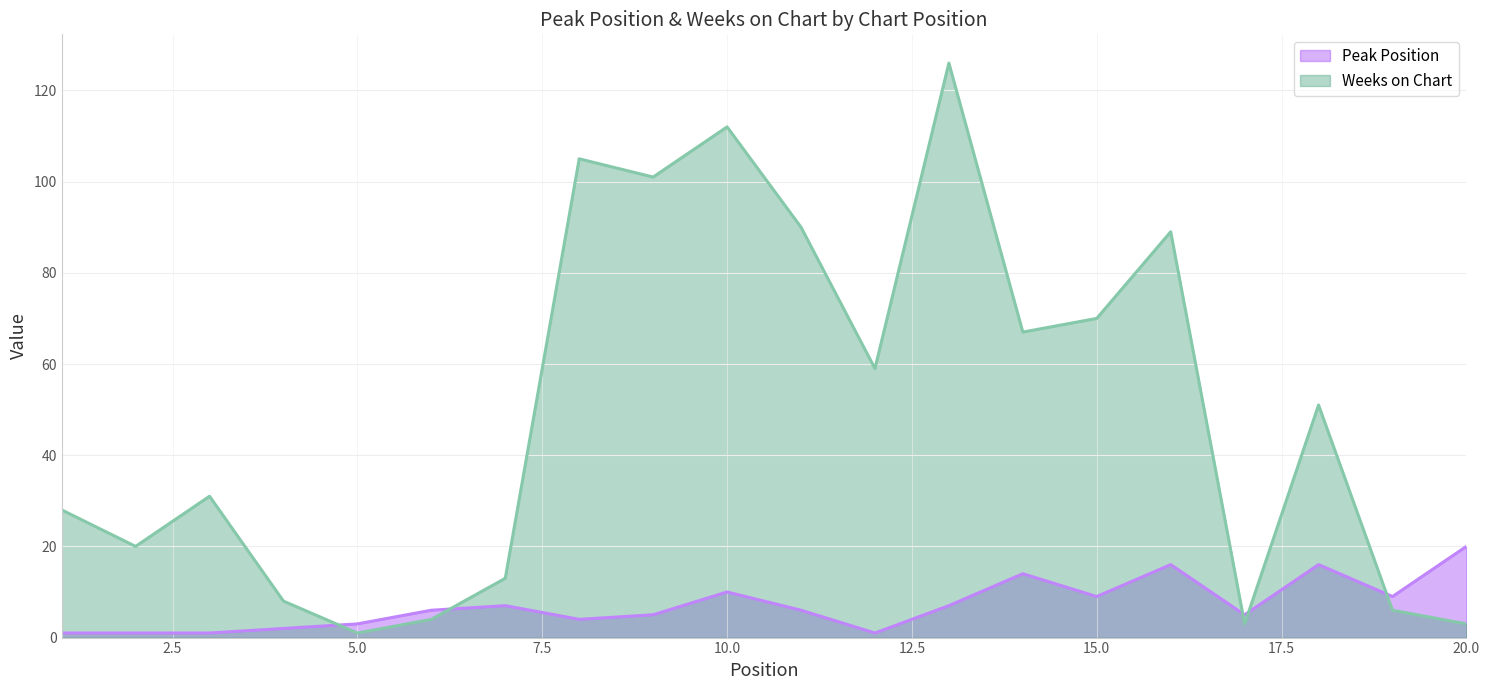

True or false: Weeks on Chart has a value of 61 at 8.

False